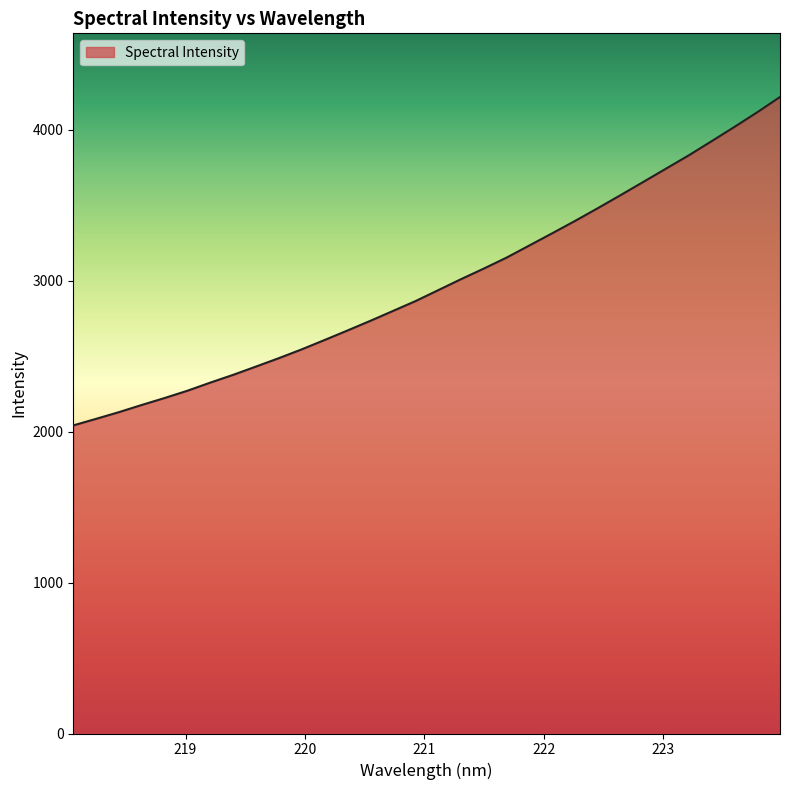

What is the smallest value displayed?

2041.7